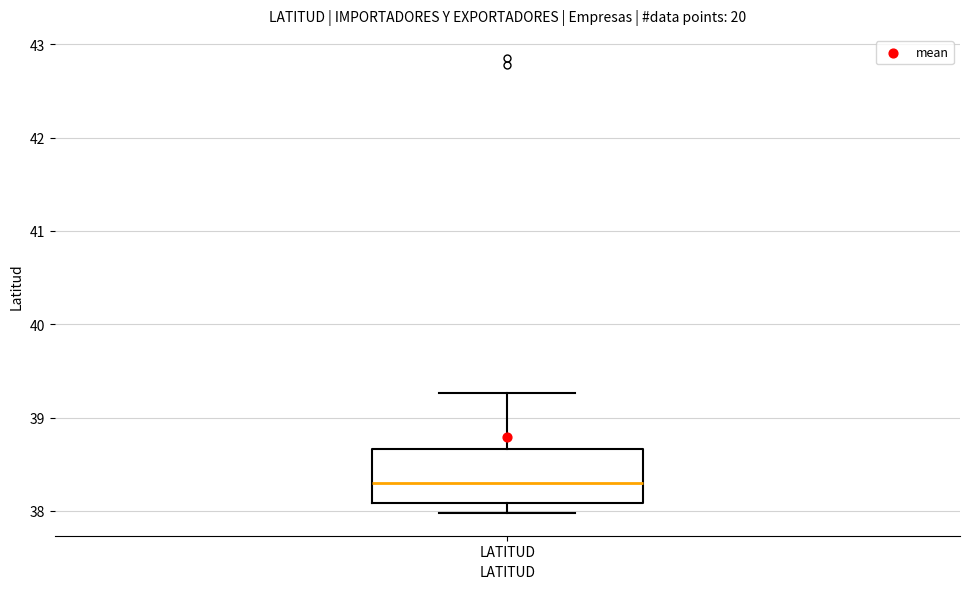

Read this box plot against the y-axis: the position of the median line, the range covered by the box, and the ends of both whiskers. The values are not printed on the chart, so give them approximately, as read against the axis.

median 38.3, box 38.1 to 38.7, whiskers 38.0 to 39.3